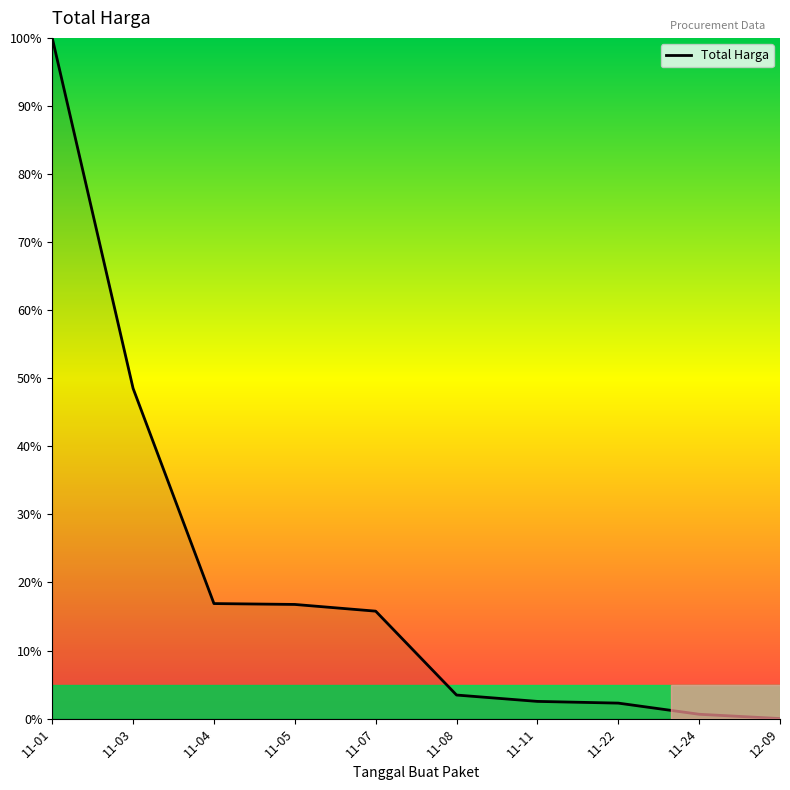

What is the greatest value displayed?

100.0